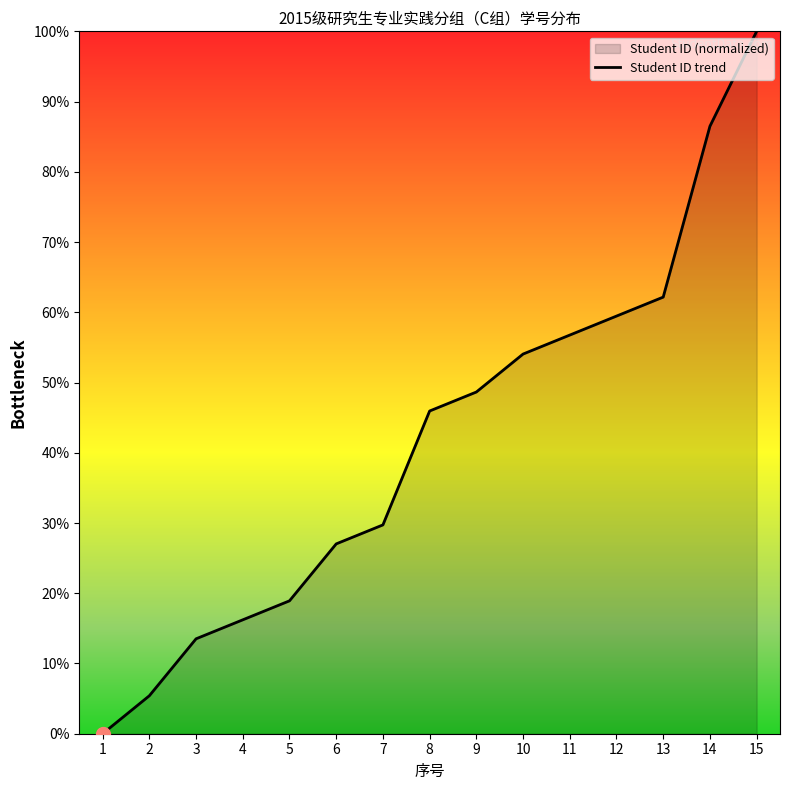

What is the difference between the second highest and minimum values?

86.5